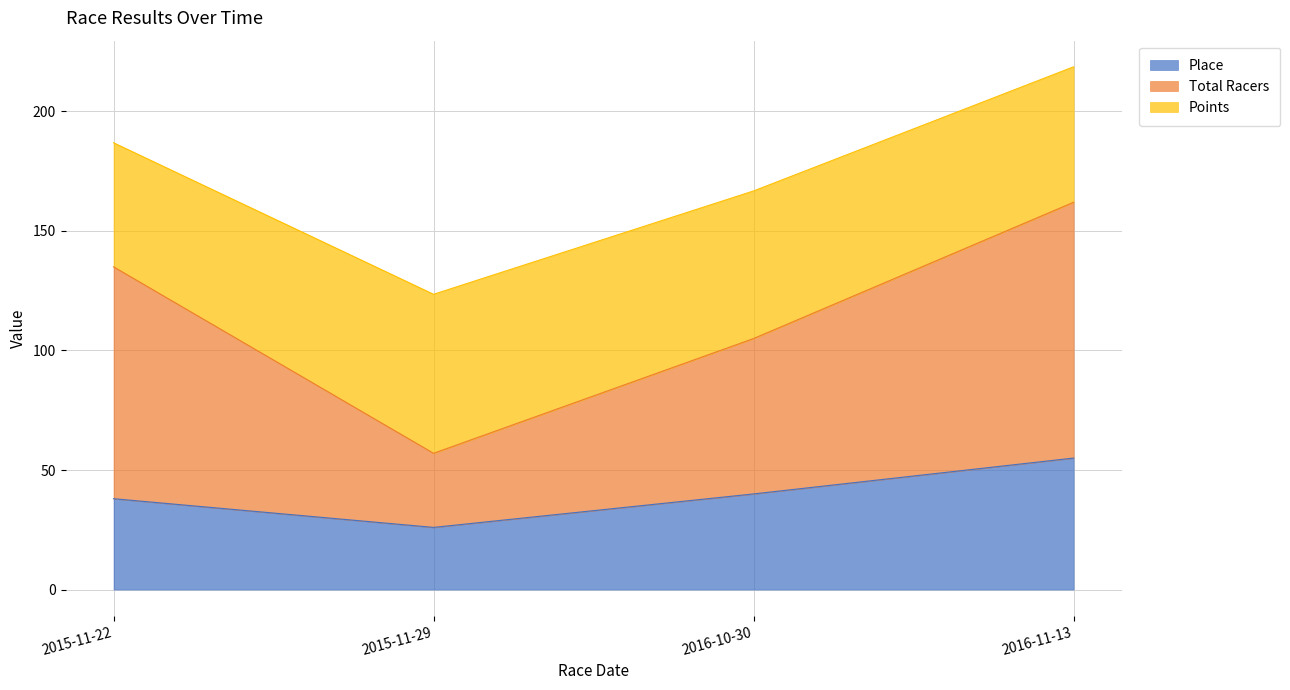

Is it true that Place equals 6.7 at 2015-11-29?

False